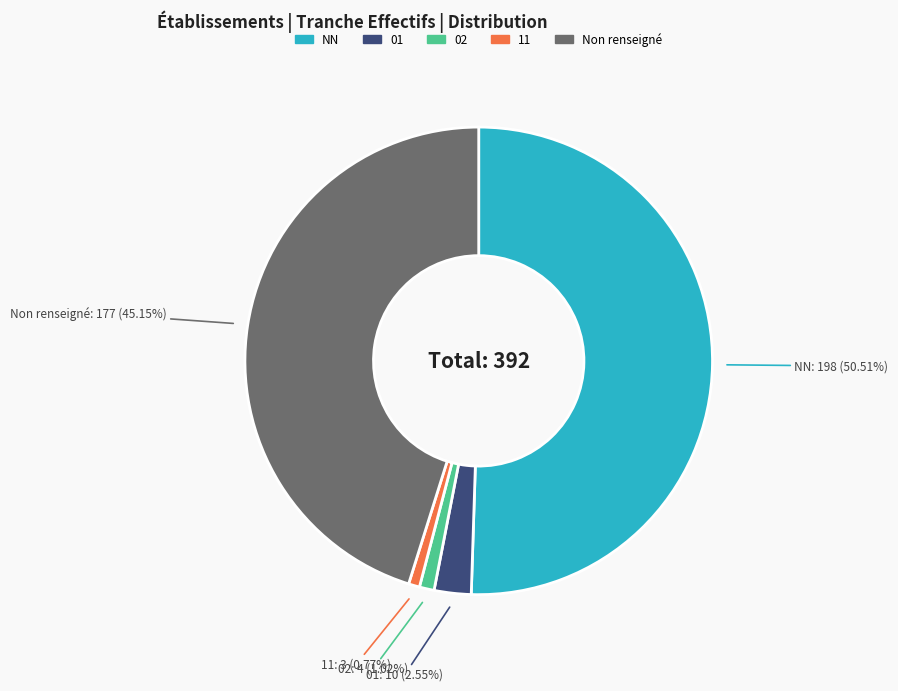

Which has a higher value, 02 or NN?

NN